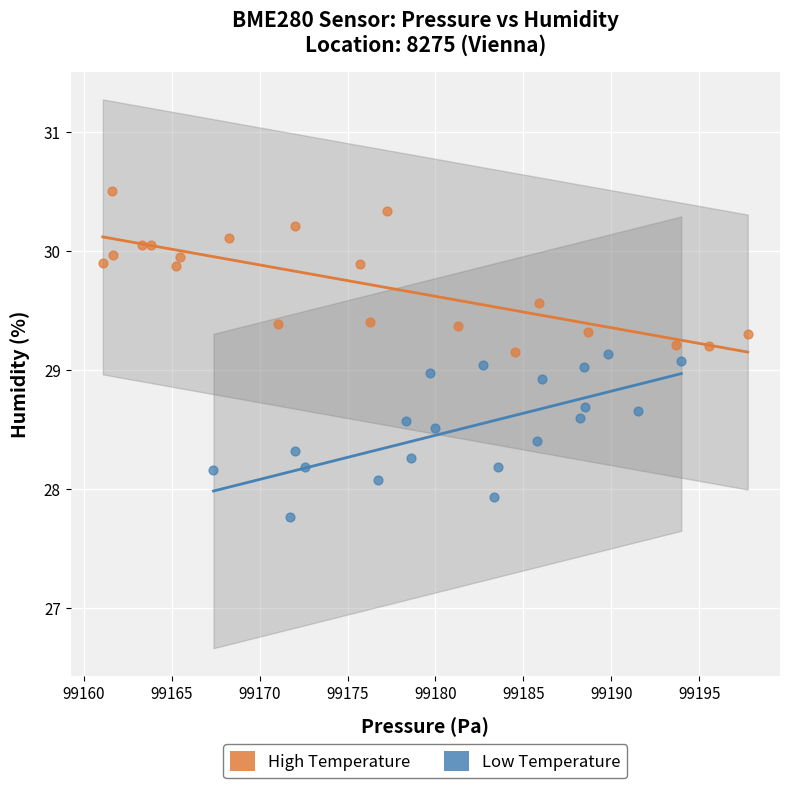

Which series reaches the maximum Y coordinate?

High Temperature